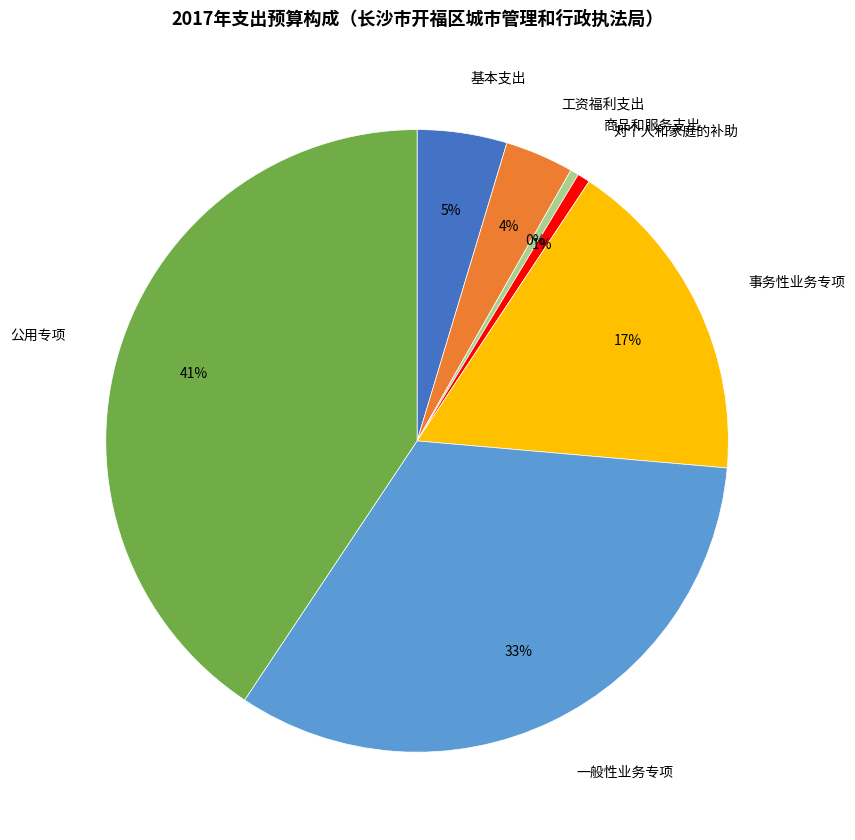

To the nearest percent, what is the average slice percentage?

14%